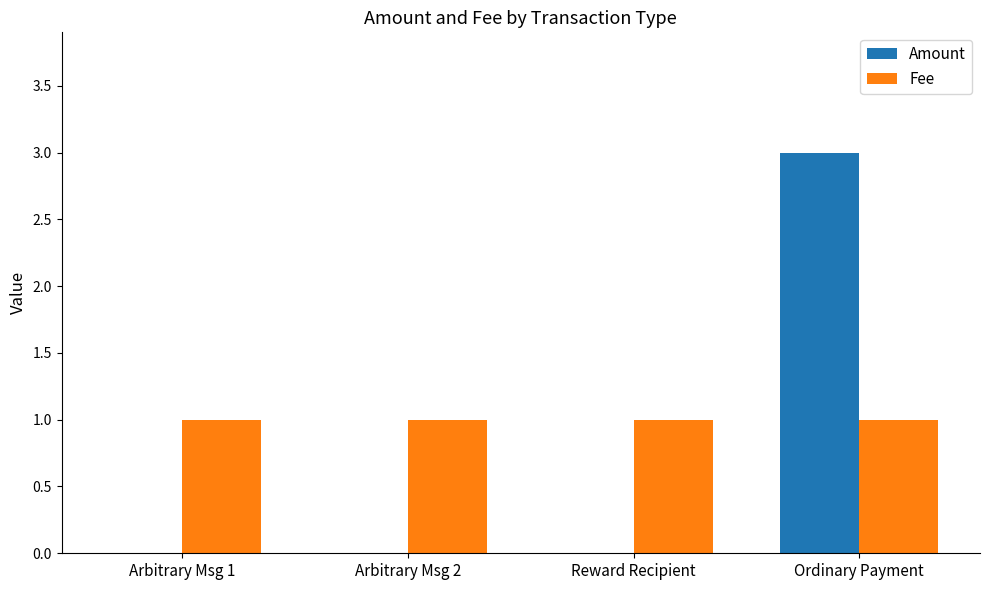

Is the value of Amount at Reward Recipient greater than the value of Fee at Ordinary Payment?

No